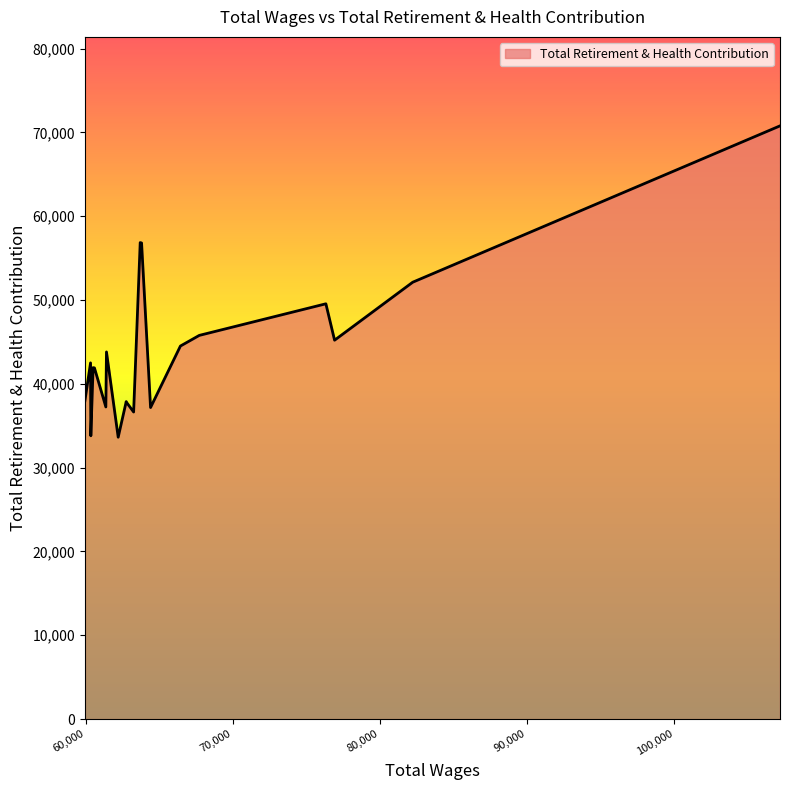

What is the difference between the maximum and minimum values?

37145